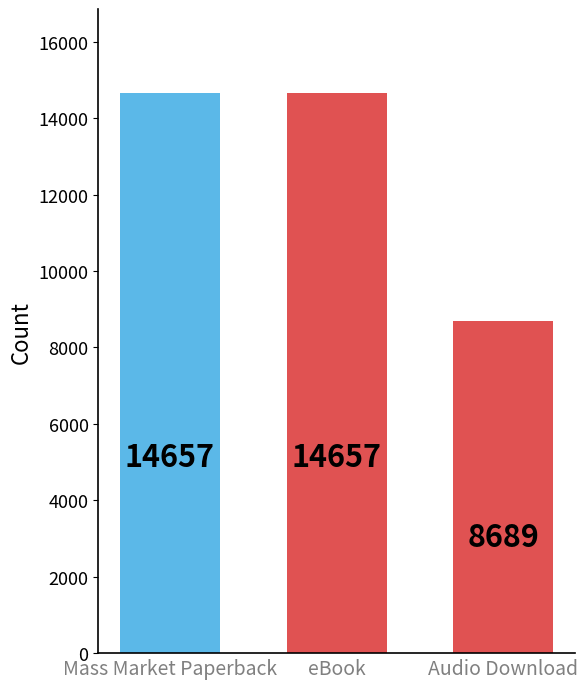

What is the ratio of the value at eBook to the value at Mass Market Paperback?

1.0